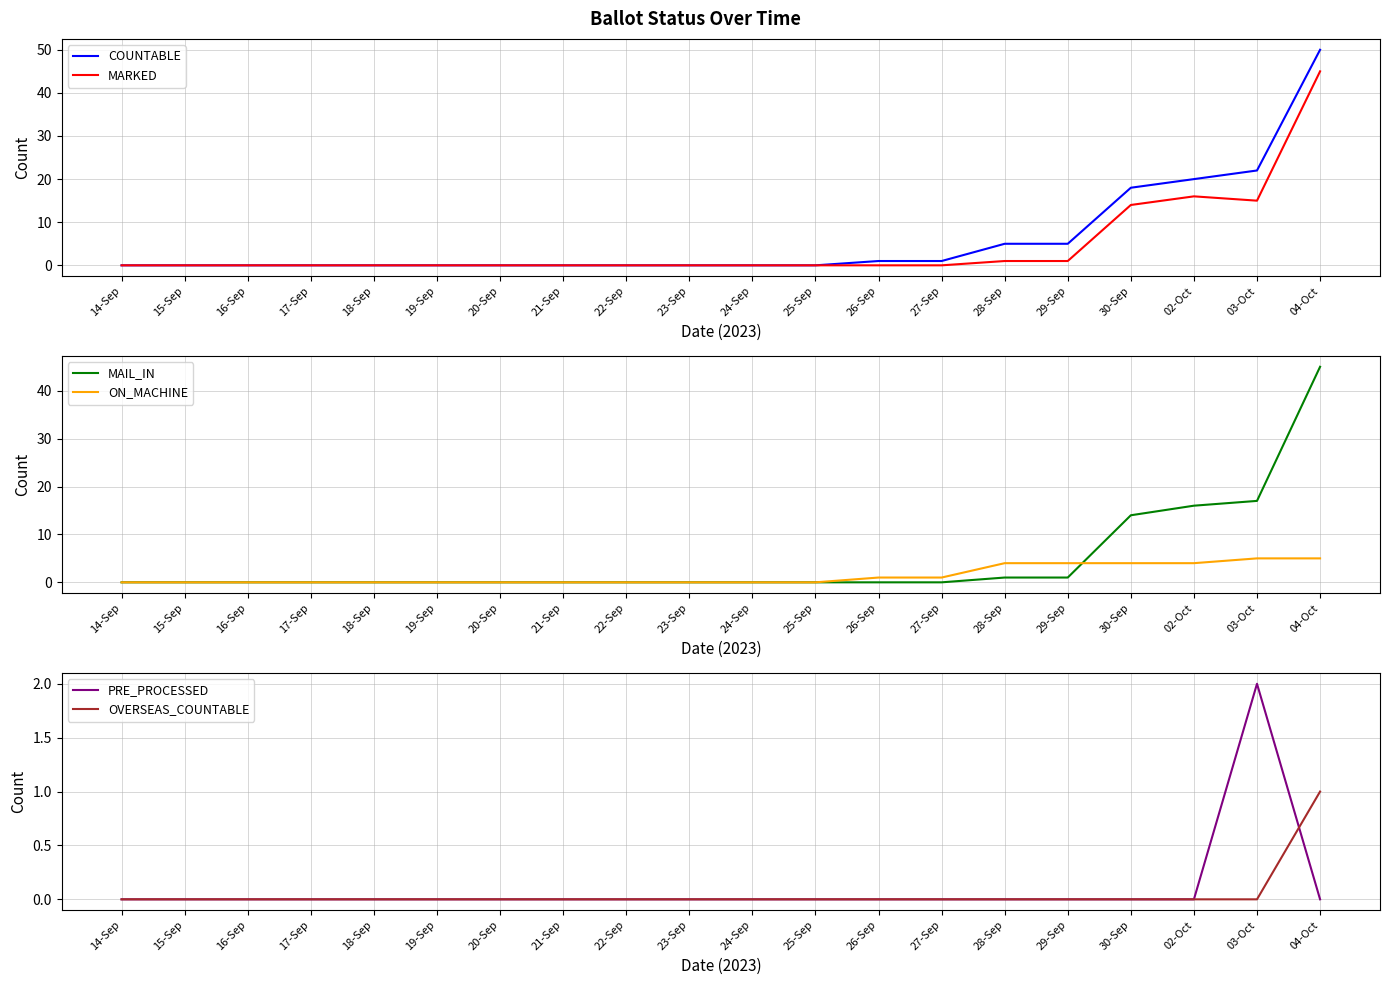

What is the difference between the second highest and second lowest values in the COUNTABLE series?

22